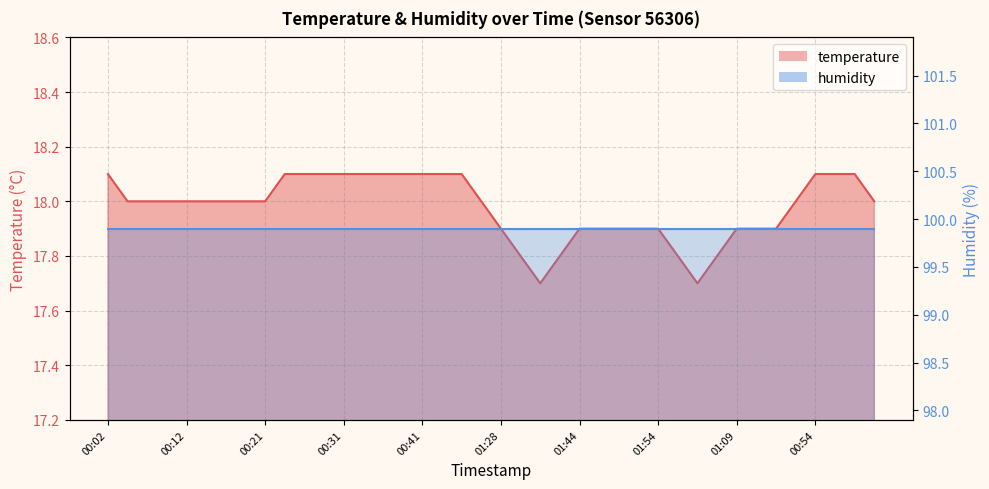

At which category does the data reach its first local valley?

01:36